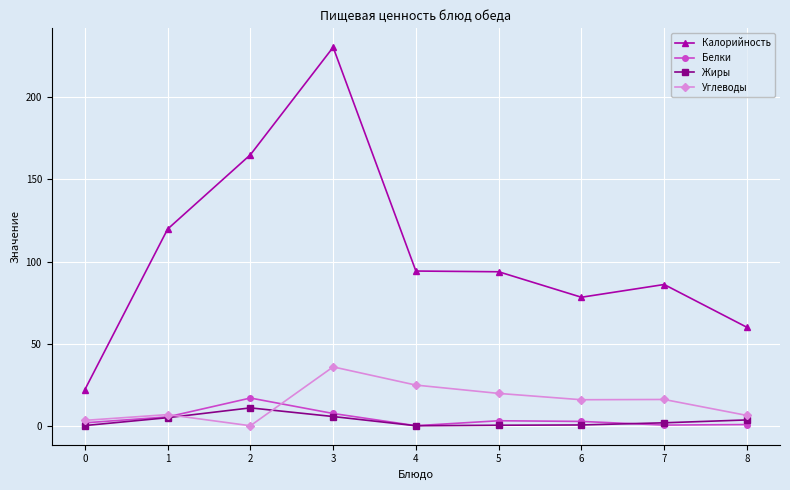

Which label corresponds to the largest value in the chart?

3